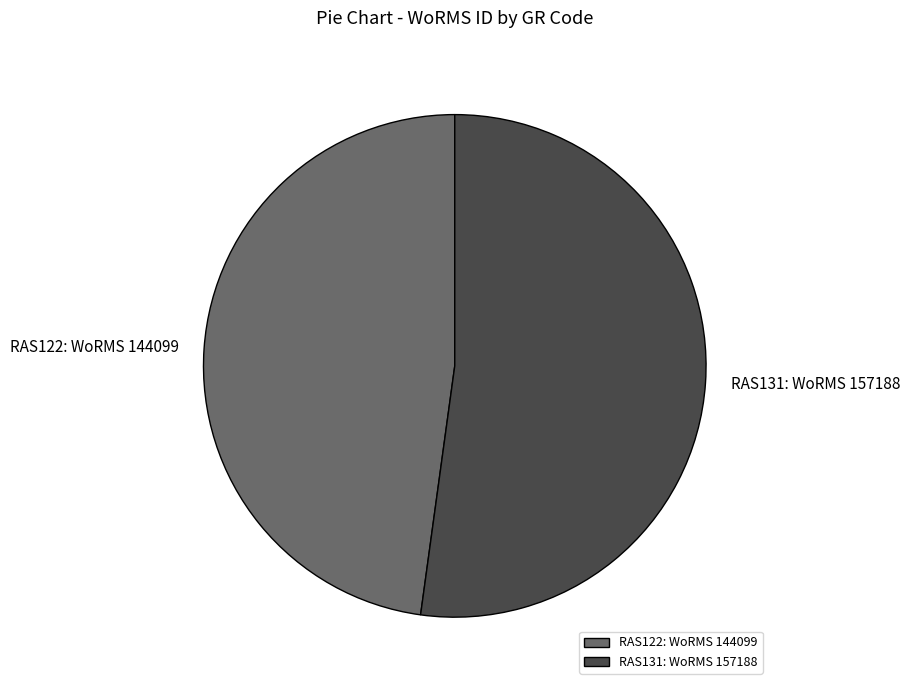

Which category accounts for the majority?

RAS131: WoRMS 157188